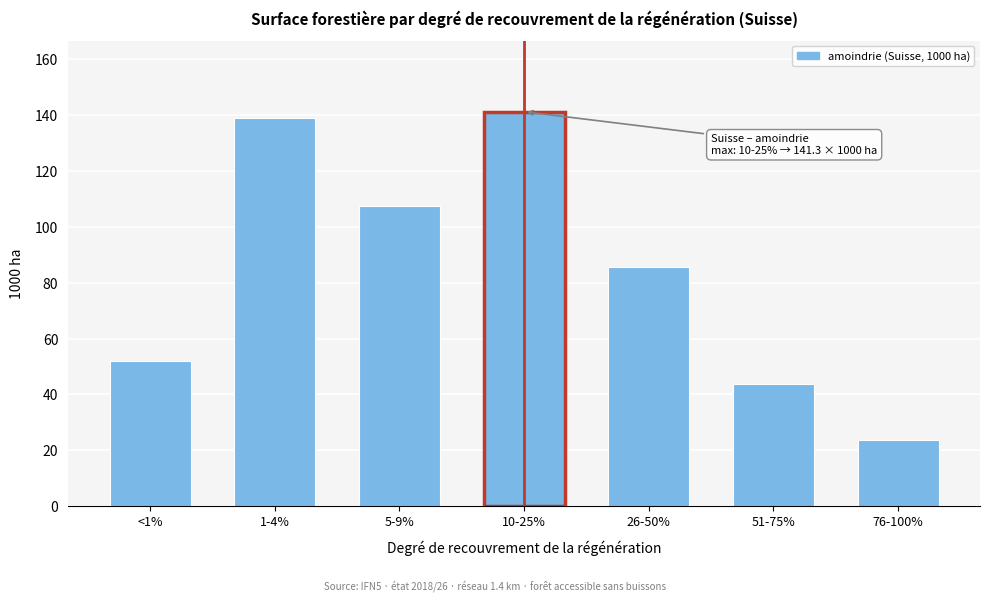

Reading left to right, extract all data points from this chart.

<1%=52.1	1-4%=139.0	5-9%=107.4	10-25%=141.3	26-50%=85.6	51-75%=43.9	76-100%=23.8